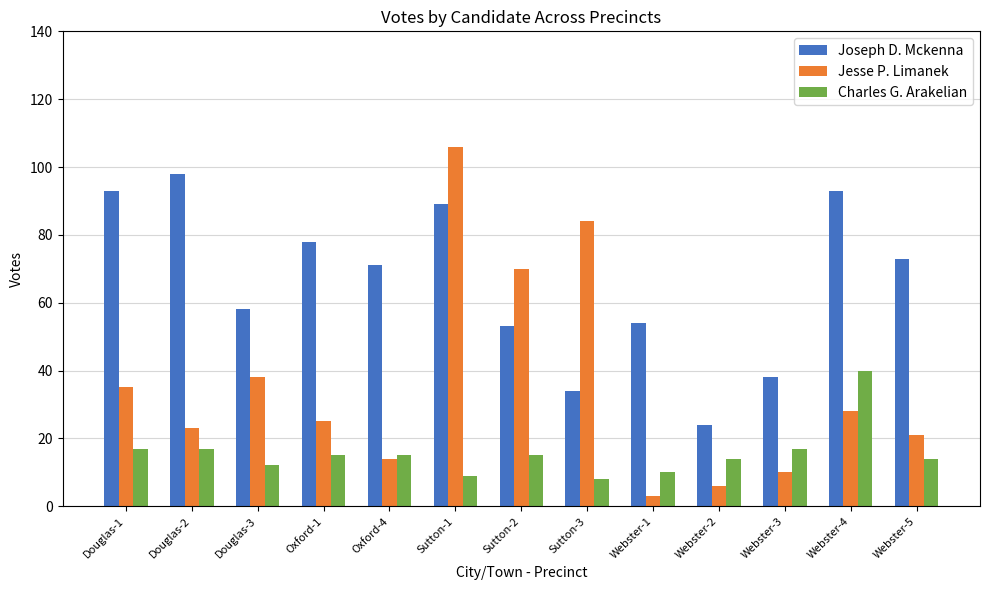

What is the label of the 6th bar from the left?

Sutton-1